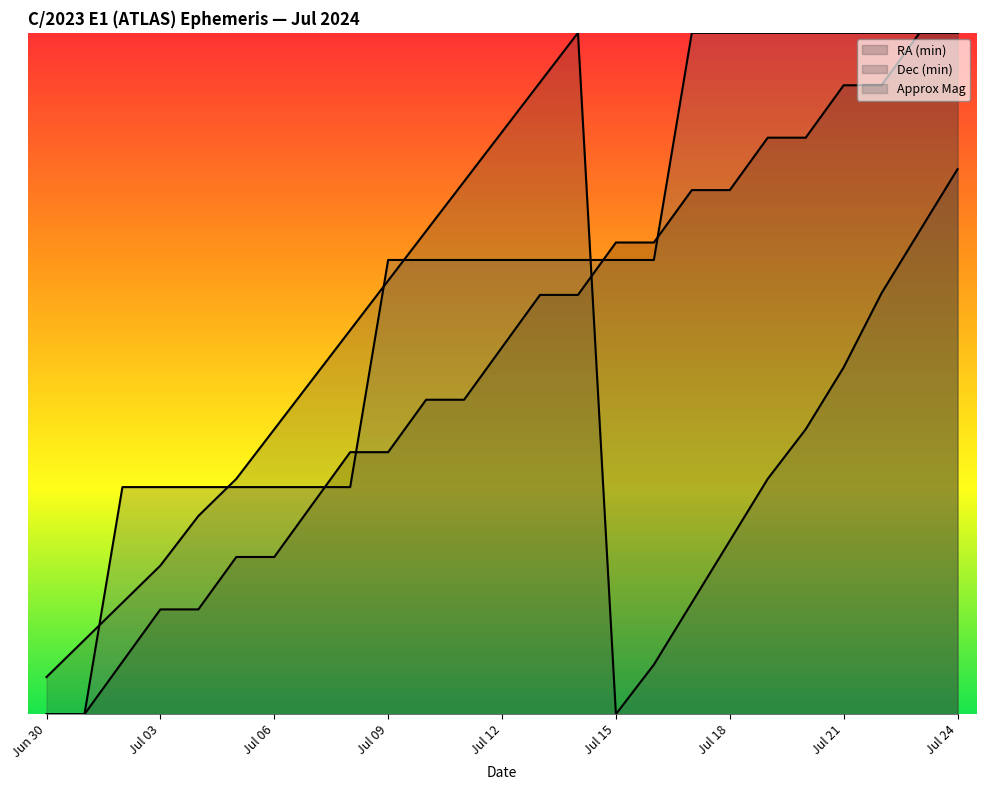

What is the difference between the Dec (min) values at Jun 30 and Jul 08?

17.8